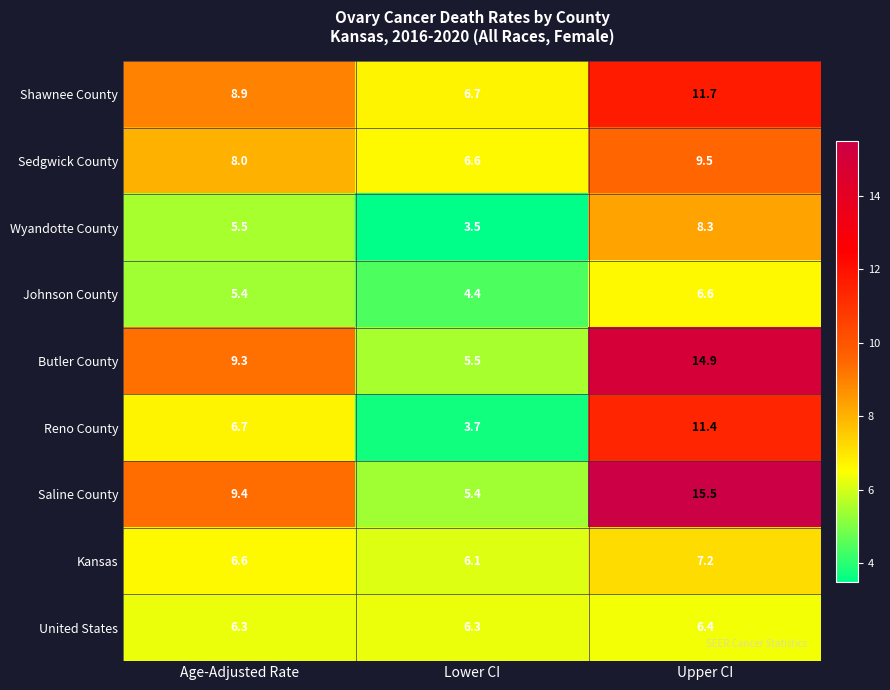

Reading left to right, extract all data points from this chart.

Shawnee County: 8.9	6.7	11.7
Sedgwick County: 8.0	6.6	9.5
Wyandotte County: 5.5	3.5	8.3
Johnson County: 5.4	4.4	6.6
Butler County: 9.3	5.5	14.9
Reno County: 6.7	3.7	11.4
Saline County: 9.4	5.4	15.5
Kansas: 6.6	6.1	7.2
United States: 6.3	6.3	6.4